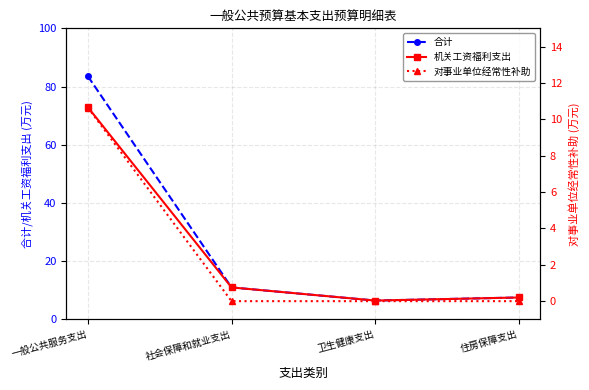

What is the approximate value of 机关工资福利支出 at 住房保障支出?

7.5